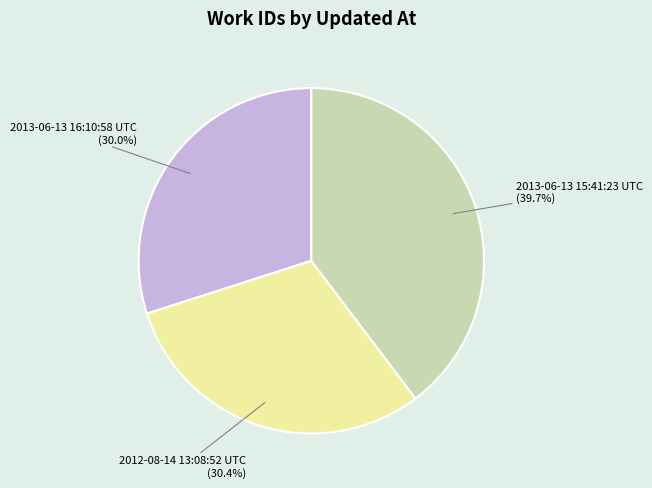

What percentage is the 2013-06-13 16:10:58 UTC slice, to the nearest percent?

30%